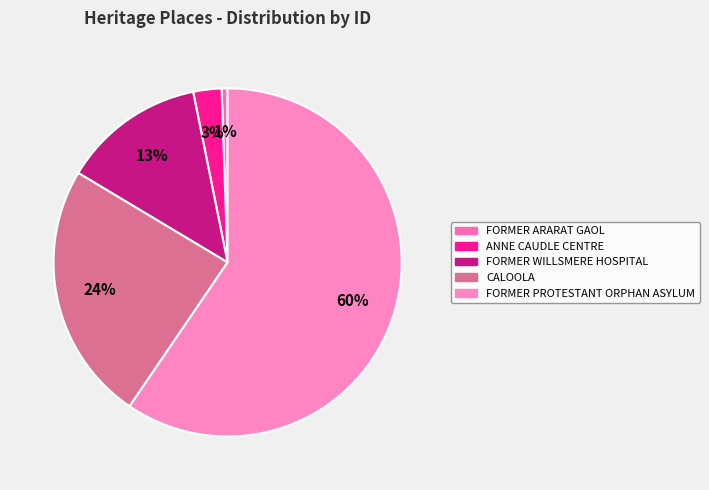

Which category accounts for the majority?

FORMER PROTESTANT ORPHAN ASYLUM